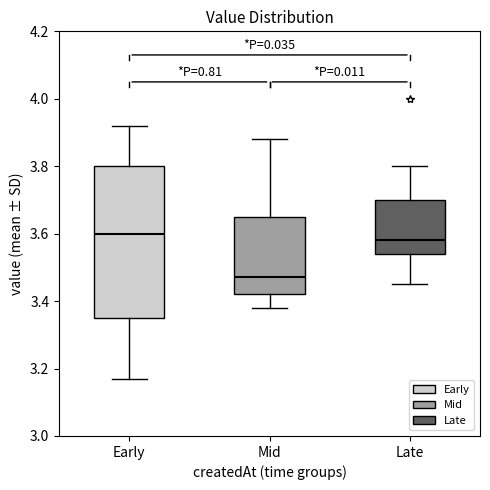

Reading left to right, read every box against the y-axis: the position of its median line, the range the box covers, and the ends of its whiskers. The values are not printed on the chart, so give them approximately, as read against the axis.

Early: median 3.60, box 3.36 to 3.80, whiskers 3.18 to 3.92
Mid: median 3.48, box 3.42 to 3.66, whiskers 3.38 to 3.88
Late: median 3.58, box 3.54 to 3.70, whiskers 3.46 to 3.80